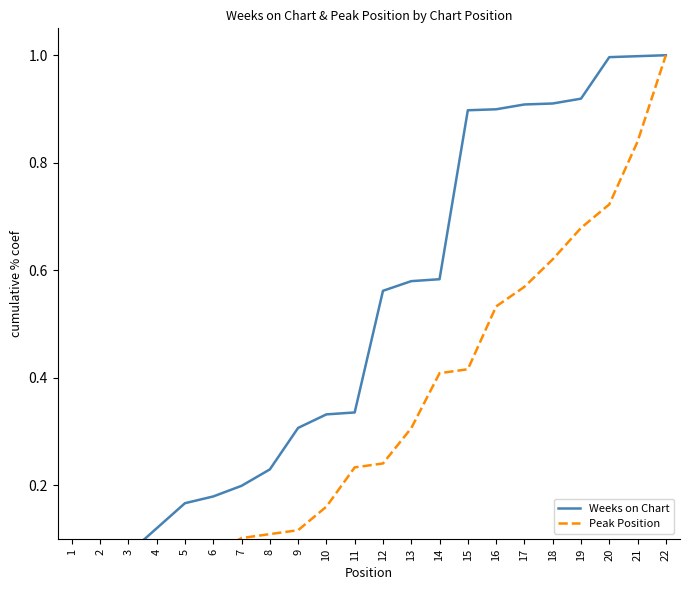

Rank the series by their average value, from highest to lowest.

Weeks on Chart, Peak Position